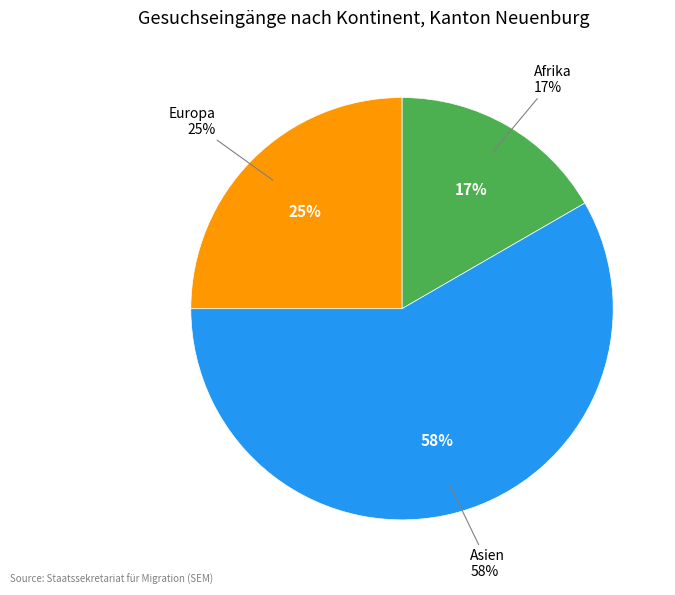

To the nearest percent, what portion does Europa represent?

25%